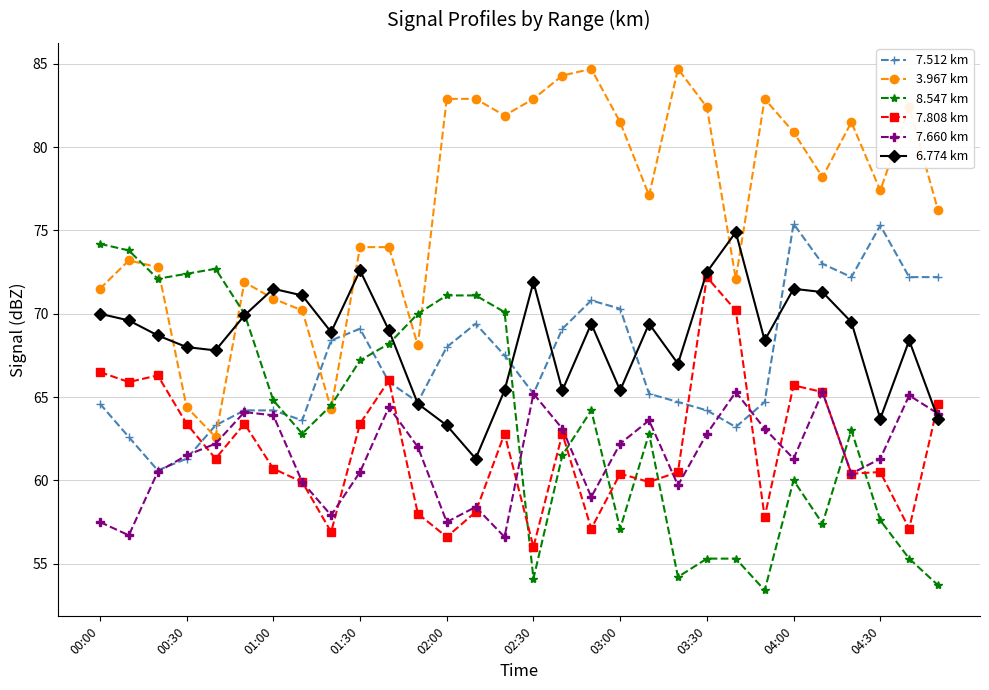

Count the number of categories in the chart.

30